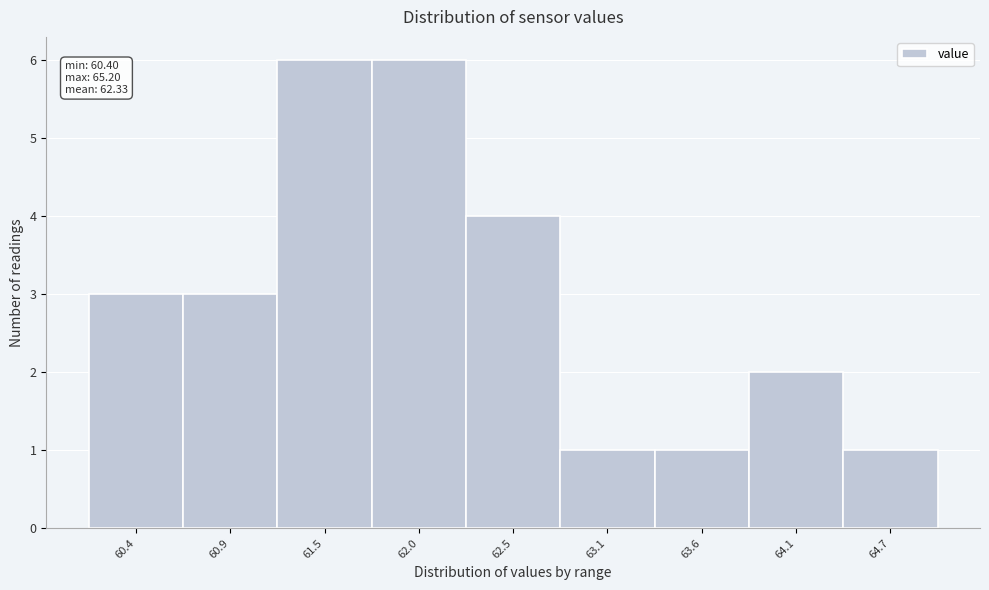

Reading left to right, list all the values displayed in this chart.

60.4=3	60.9=3	61.5=6	62.0=6	62.5=4	63.1=1	63.6=1	64.1=2	64.7=1